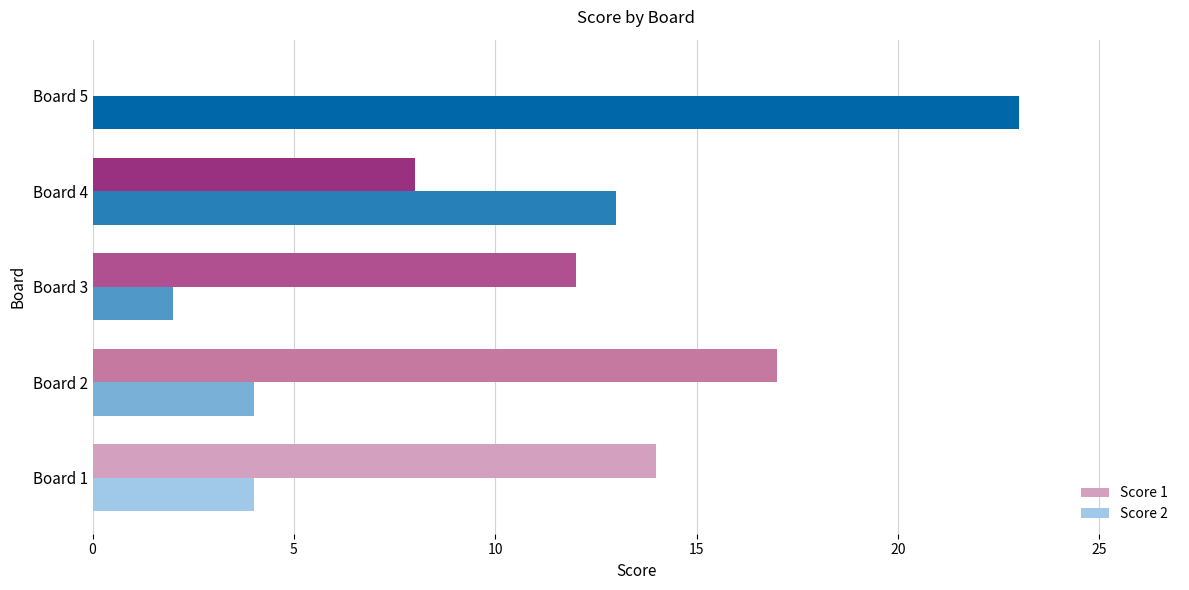

At which category is the sum across all series the highest?

Board 5